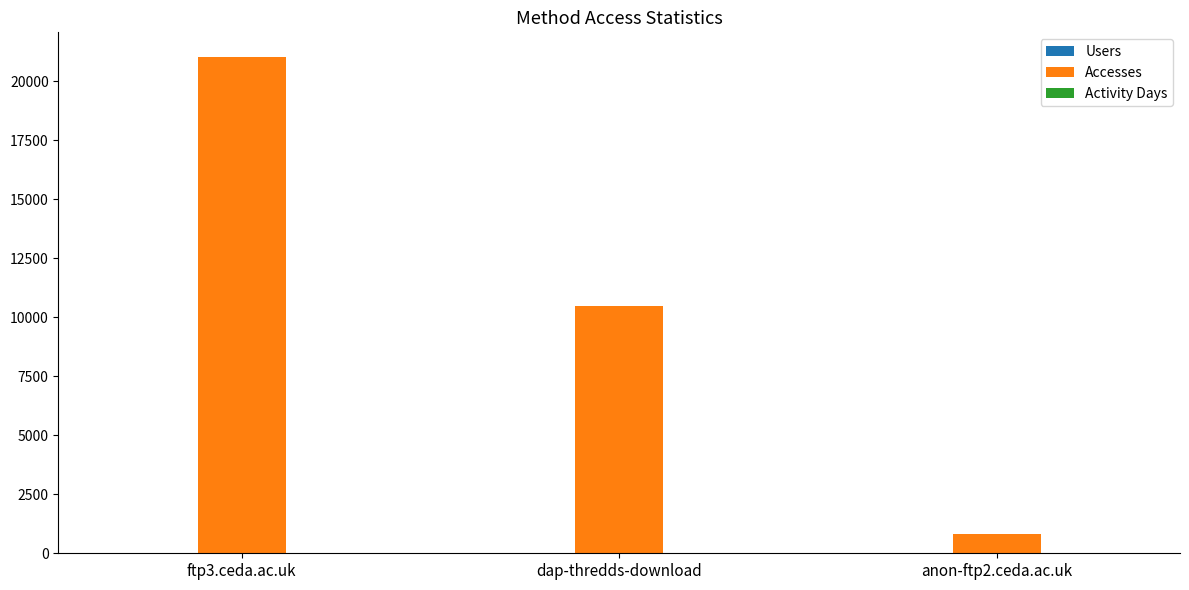

Which series has the largest total across all categories?

Accesses